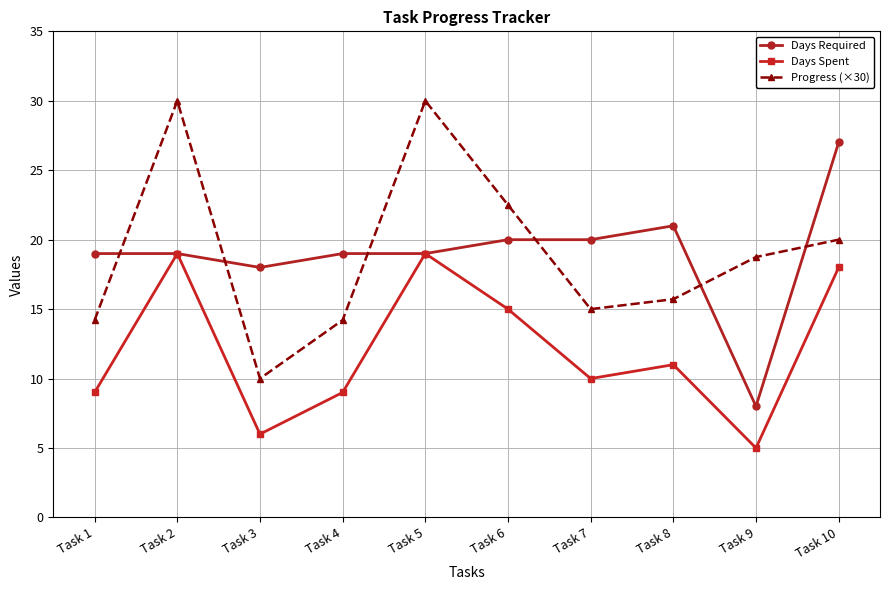

What is the sum of all Progress (×30) values?

190.4